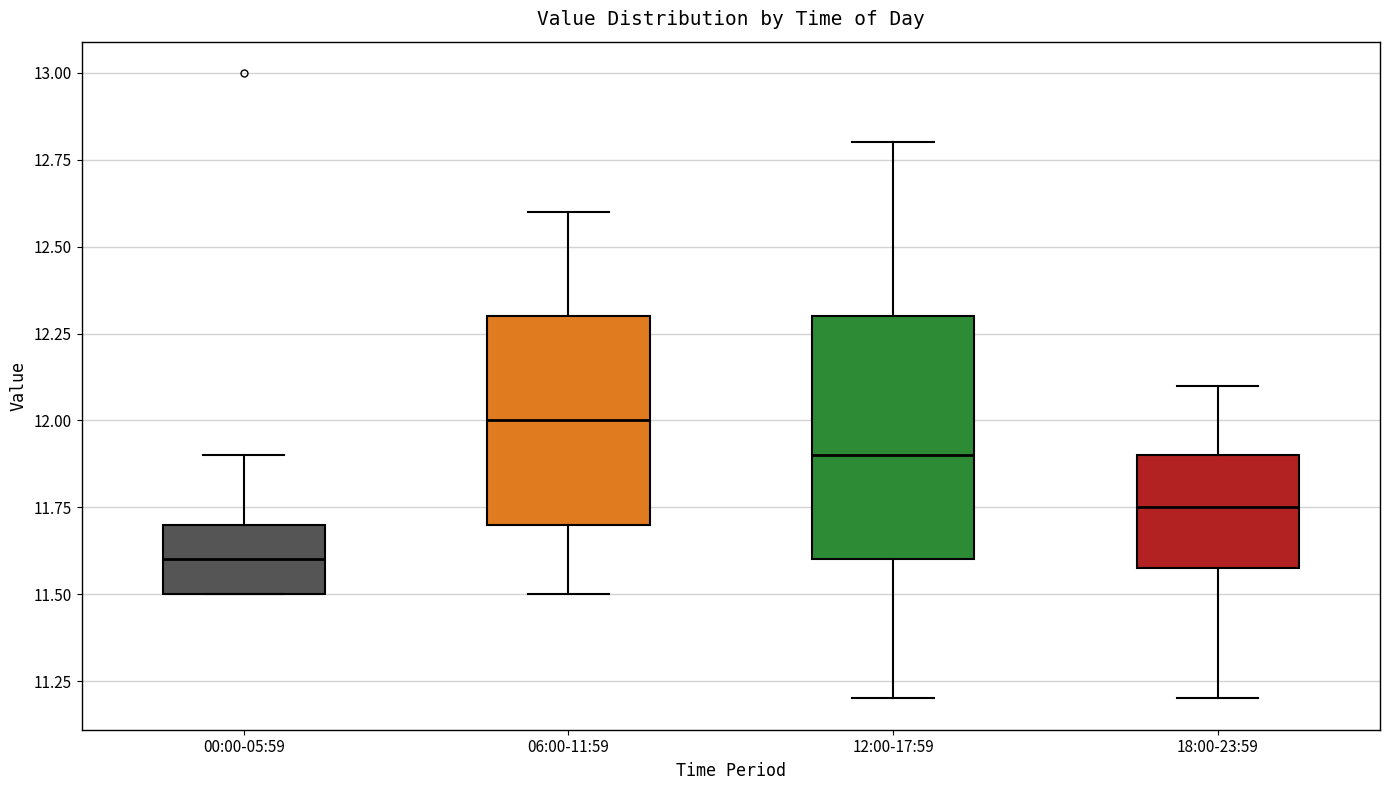

Which box has the highest median line?

06:00-11:59